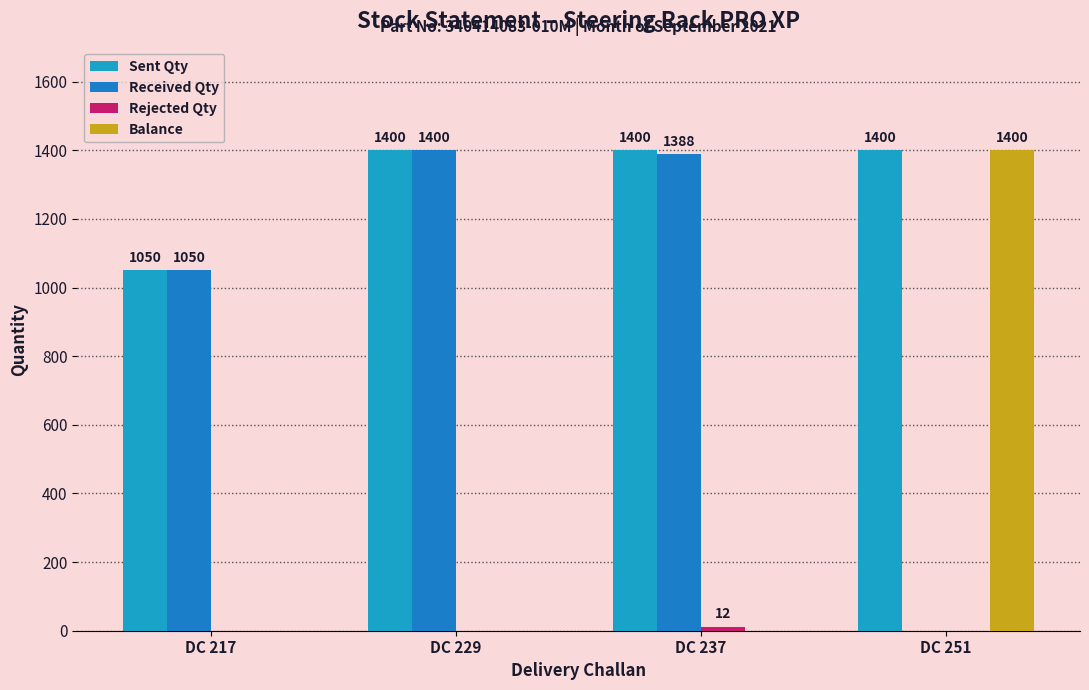

What is the total value across all series at DC 217?

2100